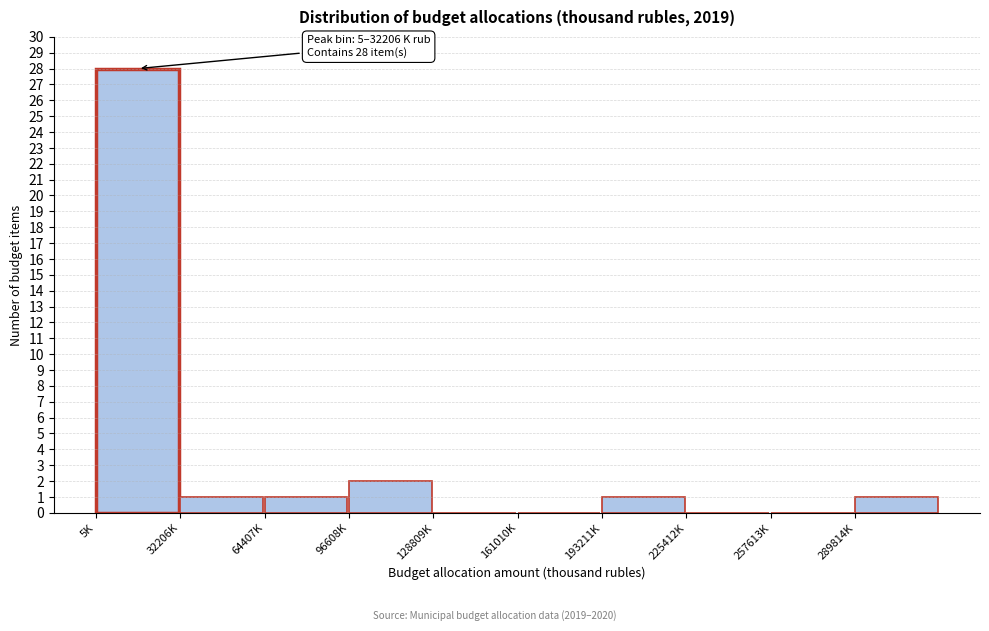

Reading left to right, what are all the values shown in this chart?

5K=28	32206K=1	64407K=1	96608K=2	128809K=0	161010K=0	193211K=1	225412K=0	257613K=0	289814K=1